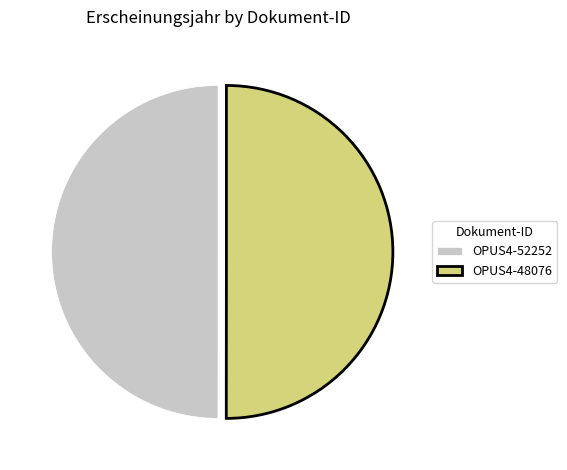

Approximately how many times larger is the value at OPUS4-52252 compared to OPUS4-48076?

1.0